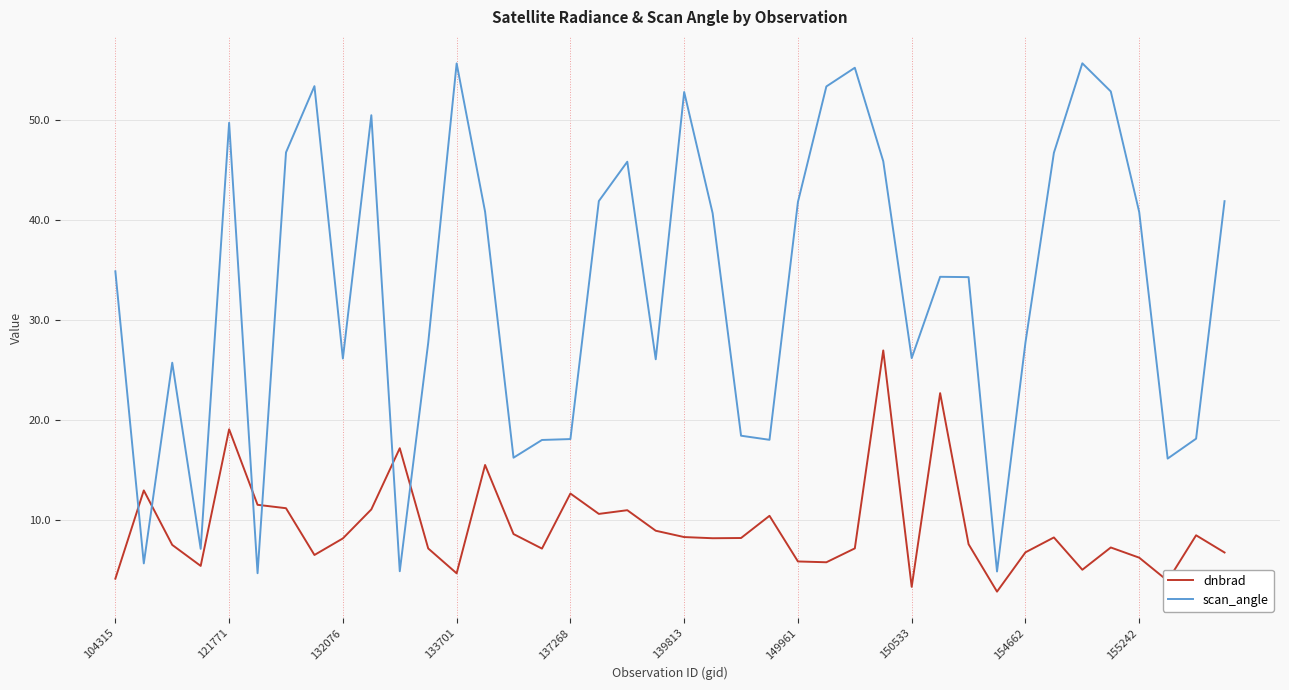

True or false: scan_angle has more than 1 points higher than both neighbors.

True